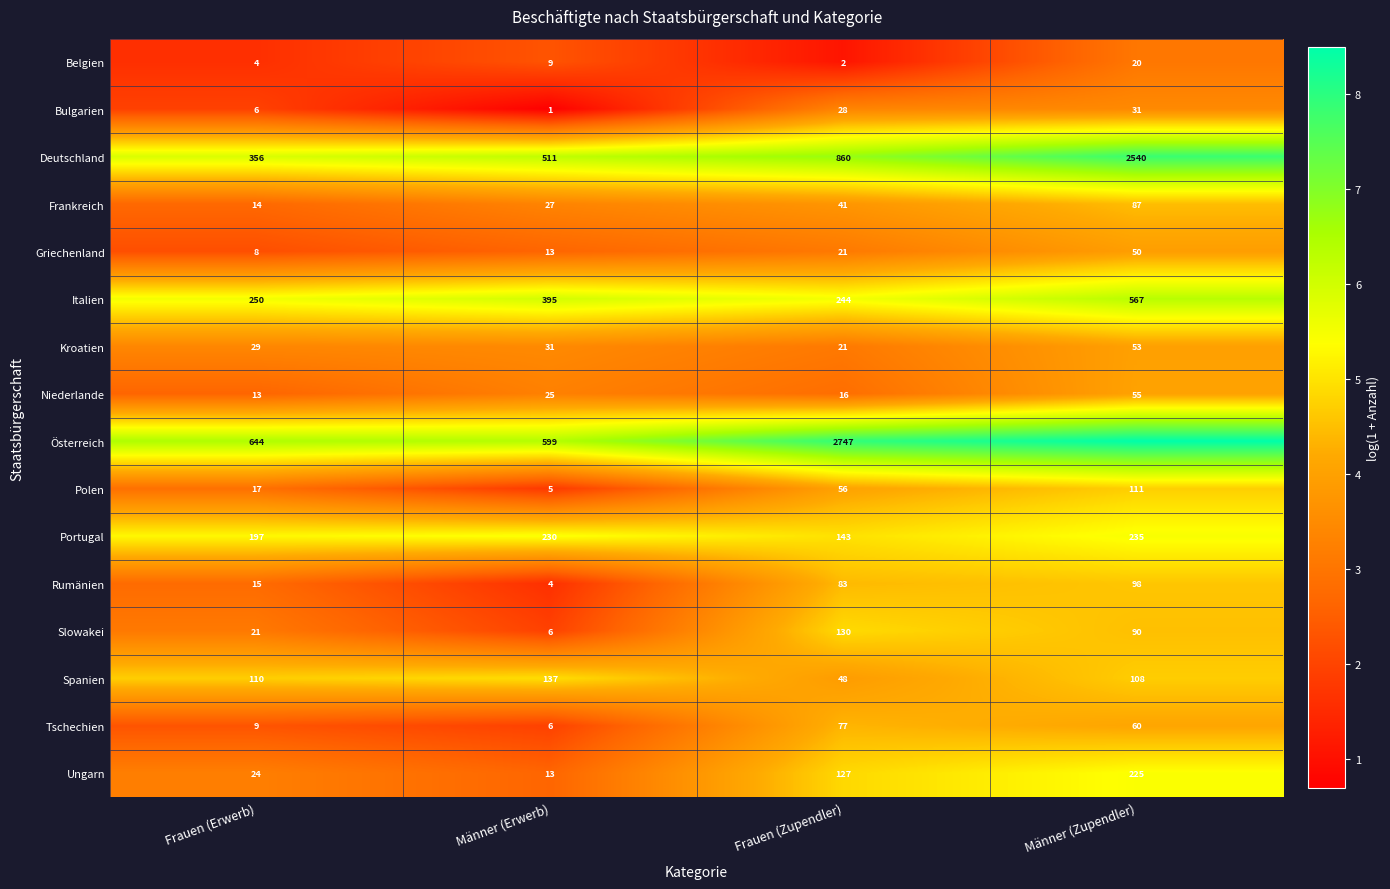

Where is Italien nearest to the value 405?

Männer (Erwerb)